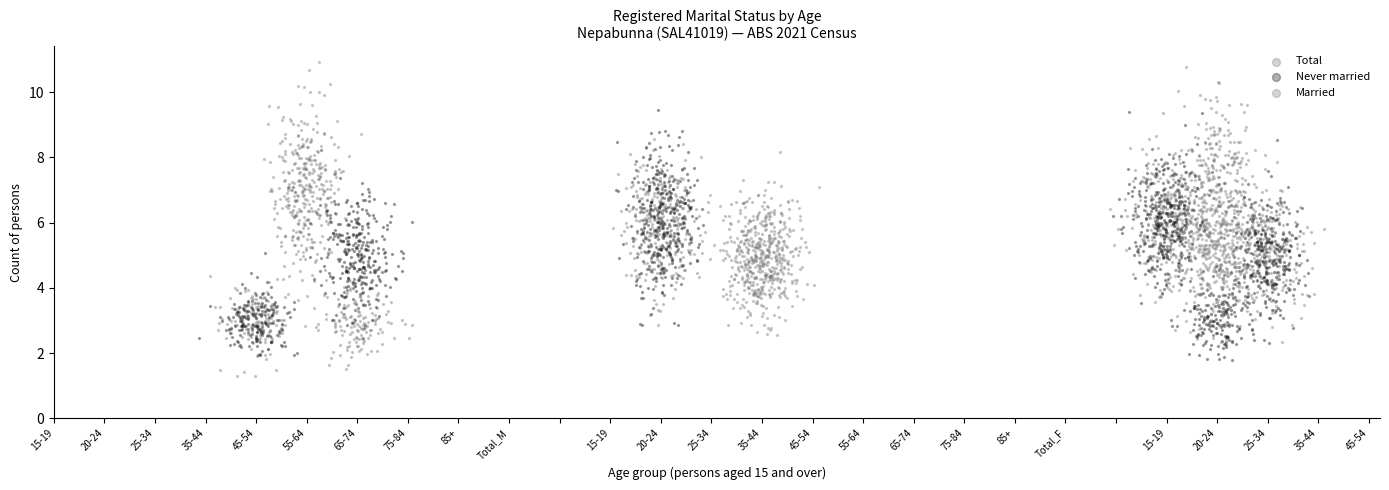

Which series contains the lowest Y value?

Total